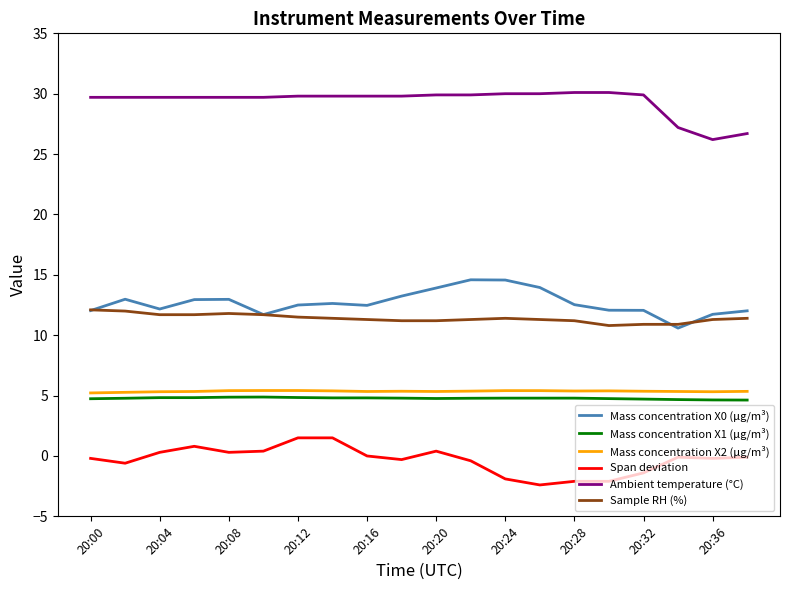

Which series has the largest total across all categories?

Ambient temperature (°C)